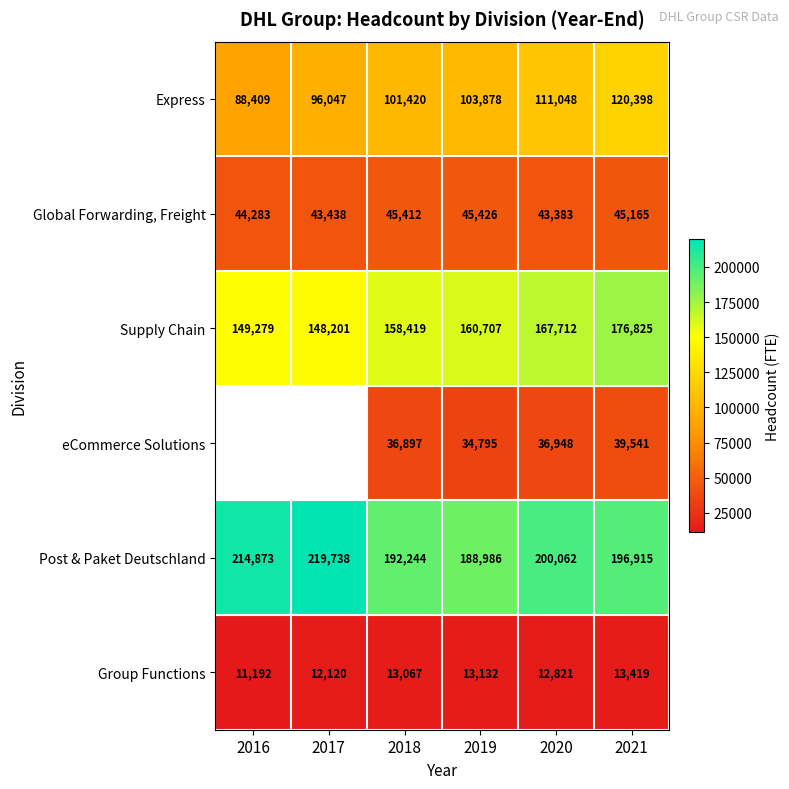

The value of Group Functions at 2019 is 5924.7. True or false?

False